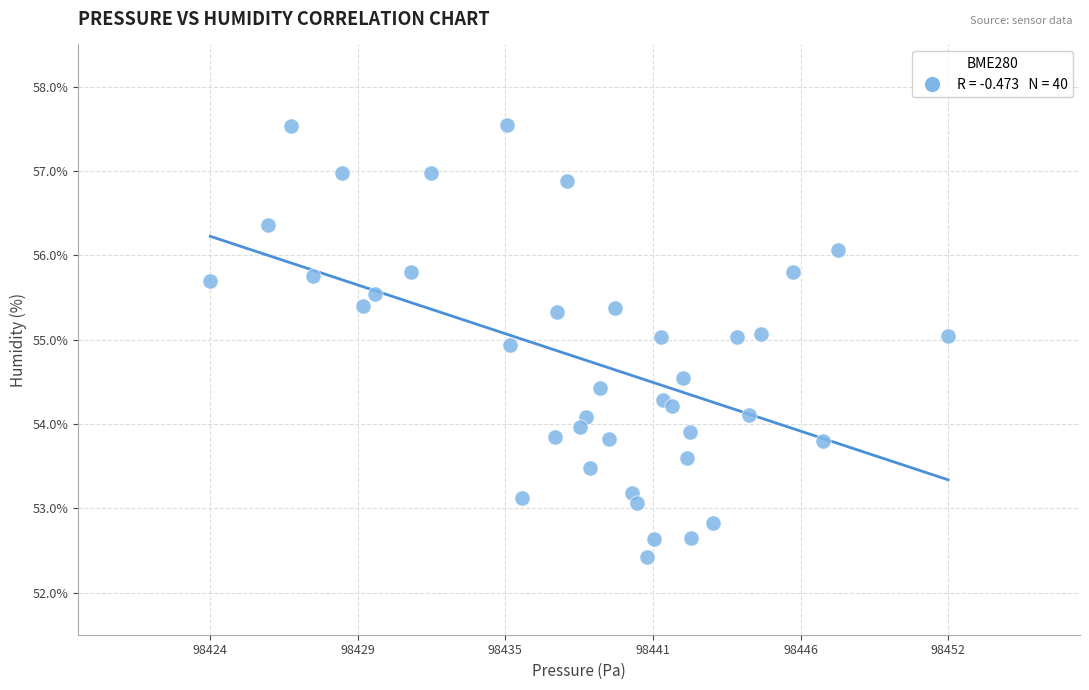

What is the range of Y values (max minus min)?

5.1